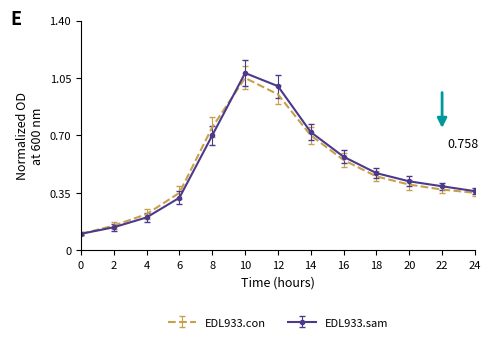

Where is the first local maximum for EDL933.con?

10